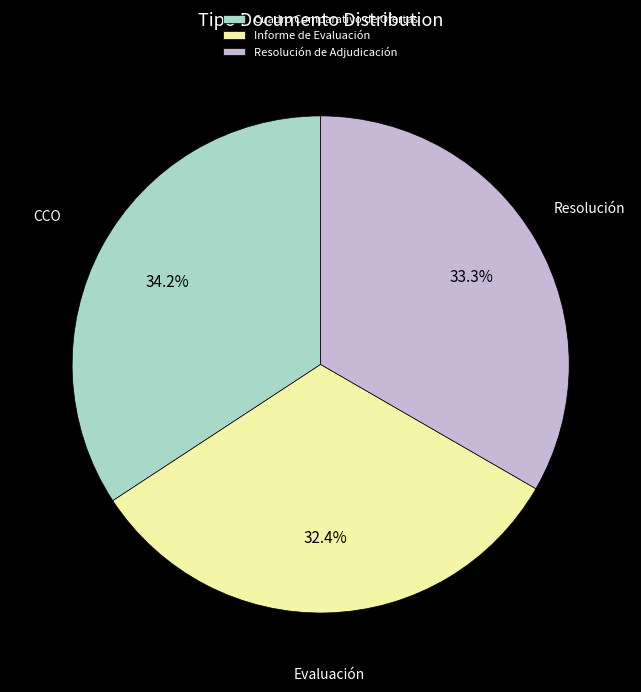

To the nearest percent, what is the difference between the Resolución de Adjudicación and Informe de Evaluación slice percentages?

1%